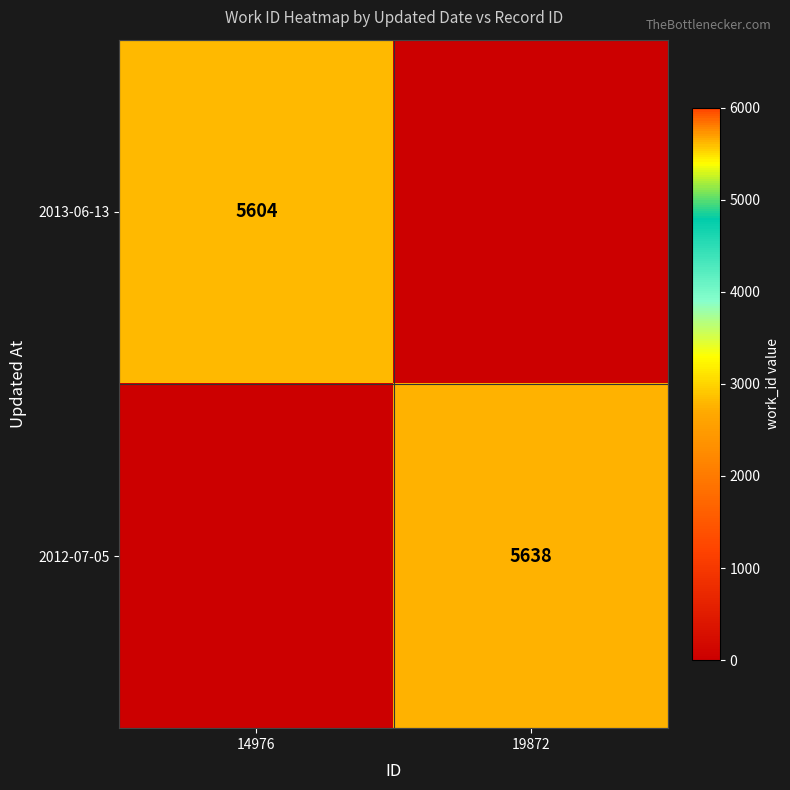

The 2013-06-13 series shows 5604 at 14976. True or false?

True